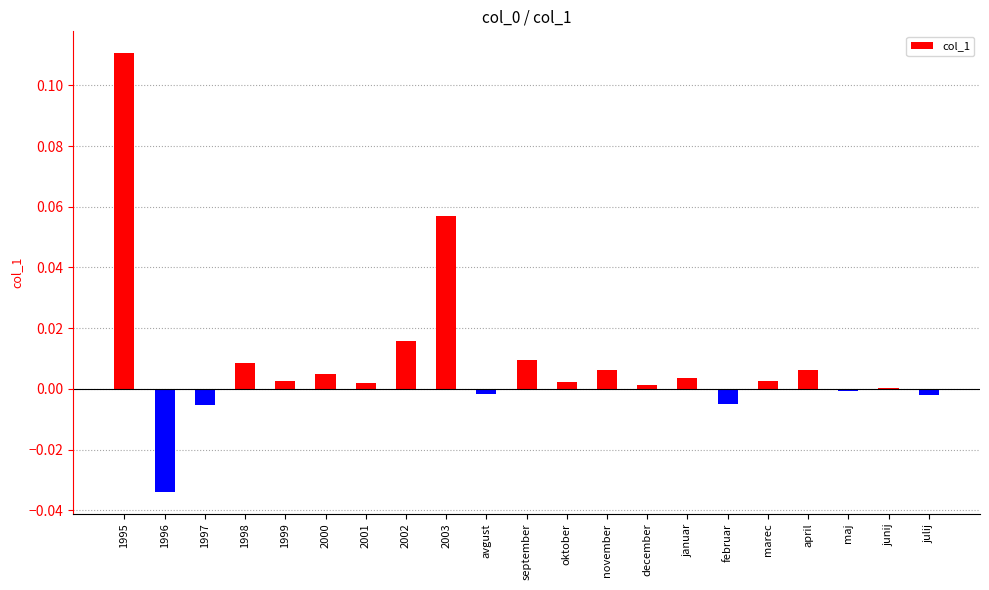

The chart shows a value of 0.0 at april. True or false?

True